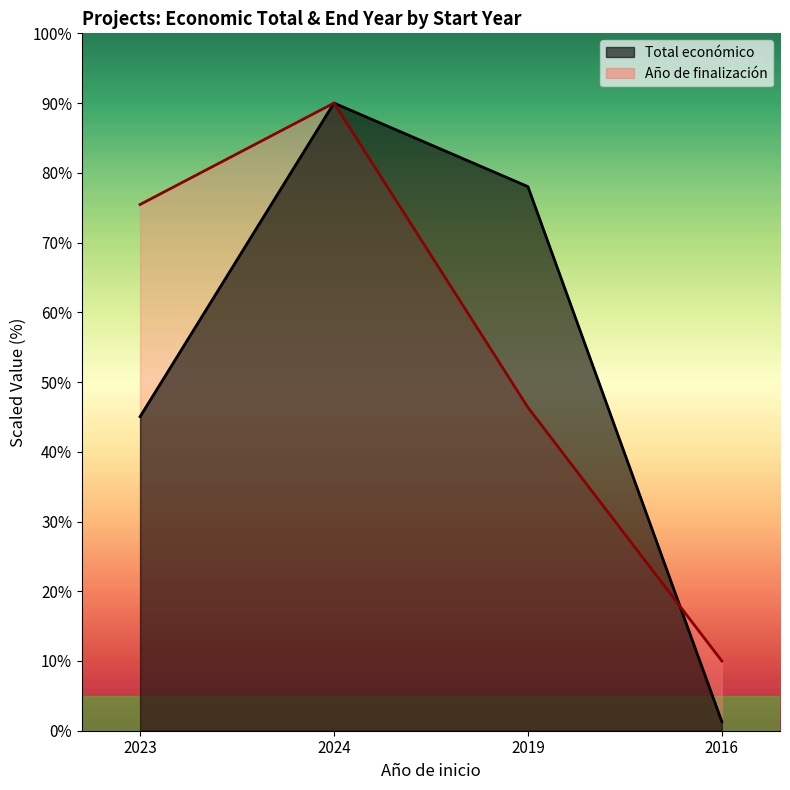

Is it true that Total económico equals 20.2 at 2023?

False